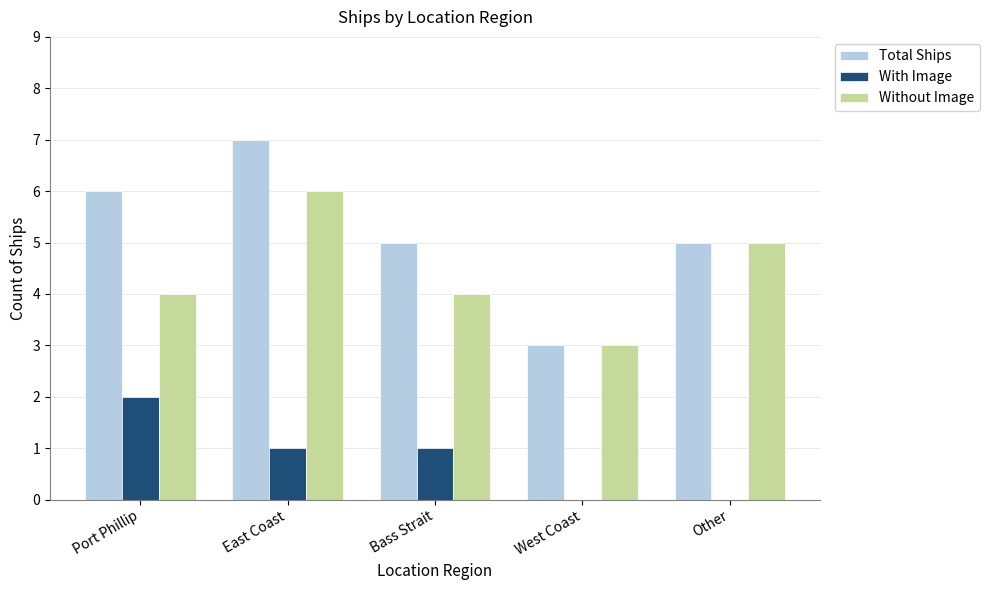

Which series changed the most between Port Phillip and East Coast?

Without Image